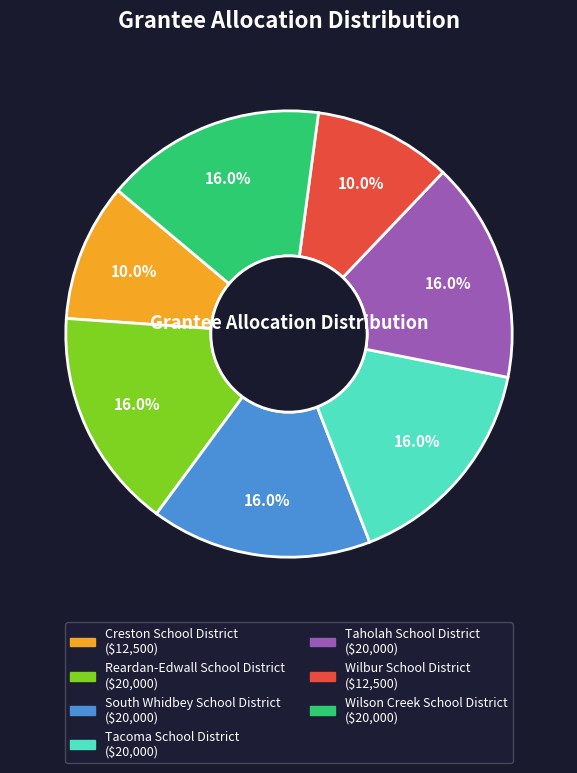

How many segments does this pie chart have?

7